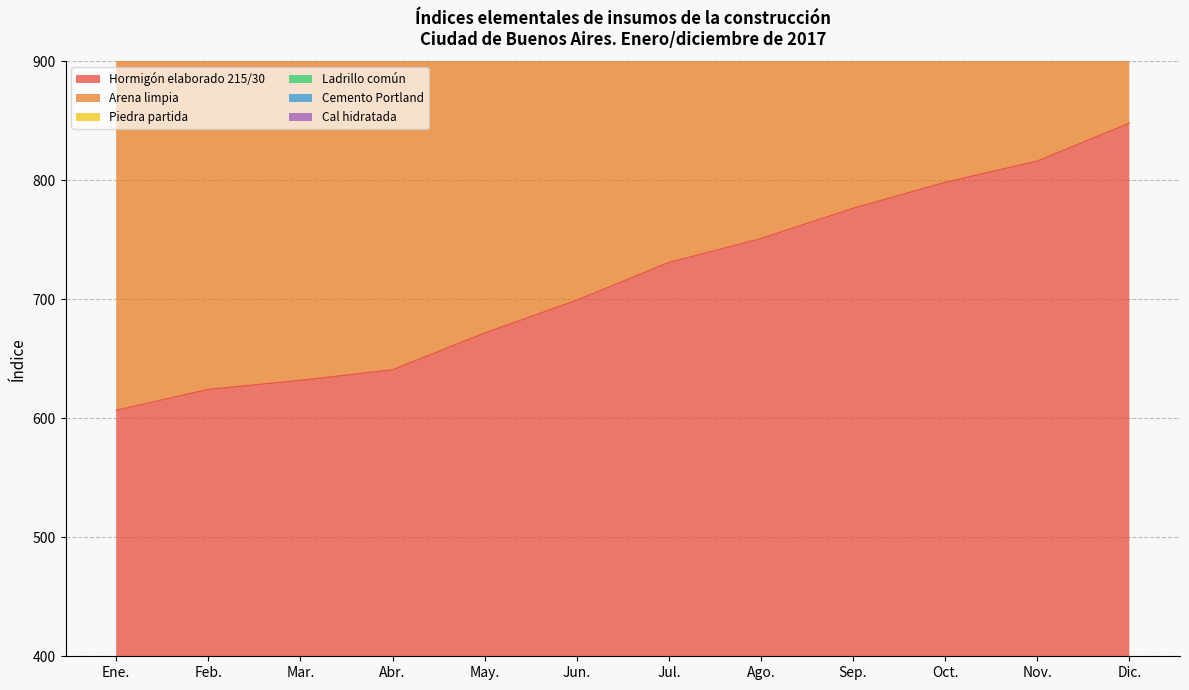

What is the total value across all series at Jul.?

12901.3